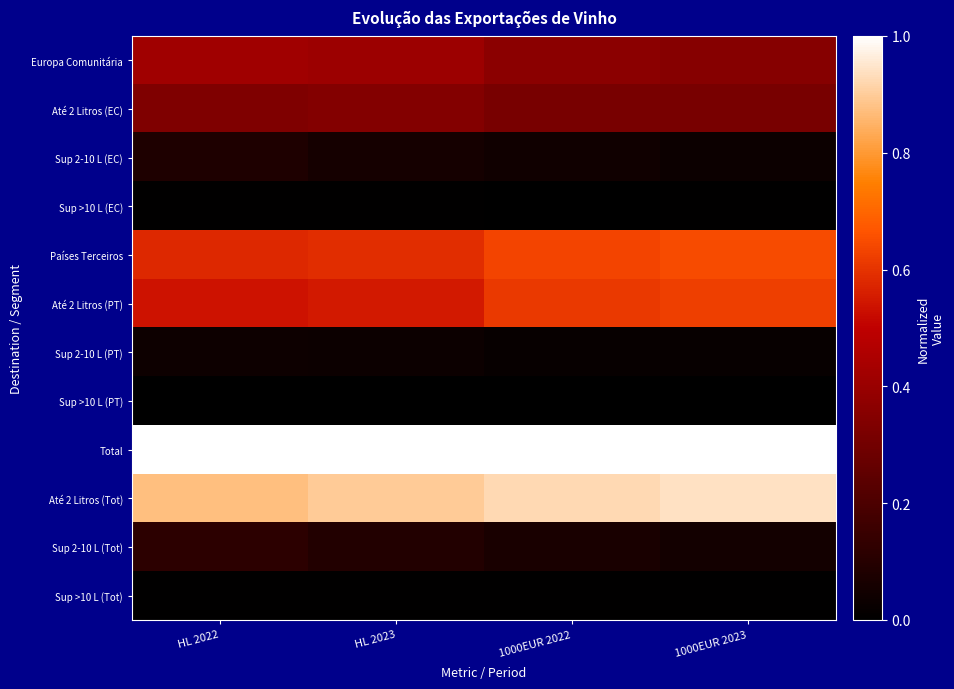

What is the total value across all series at HL 2023?

4.0